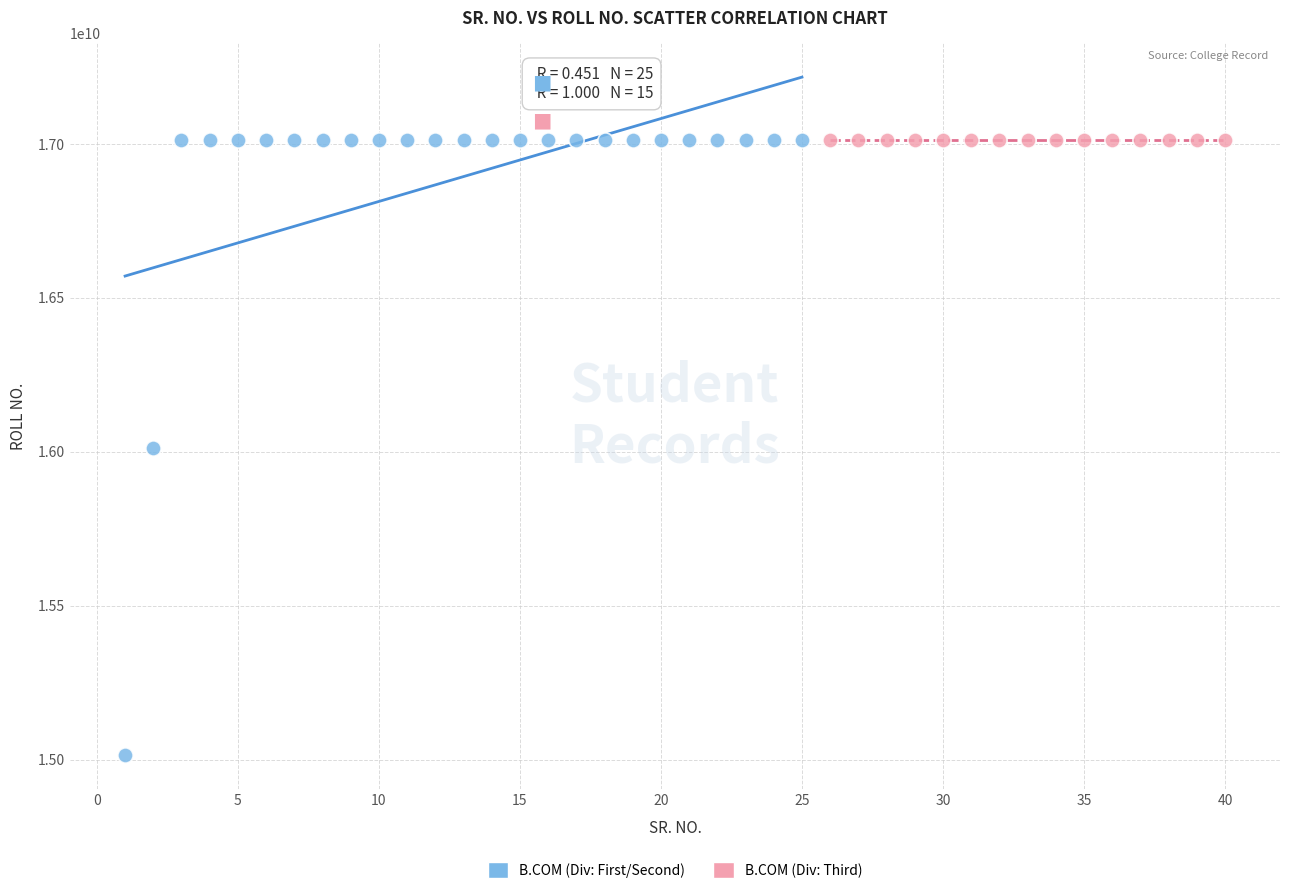

Which series contains the lowest Y value?

B.COM (Div: First/Second)